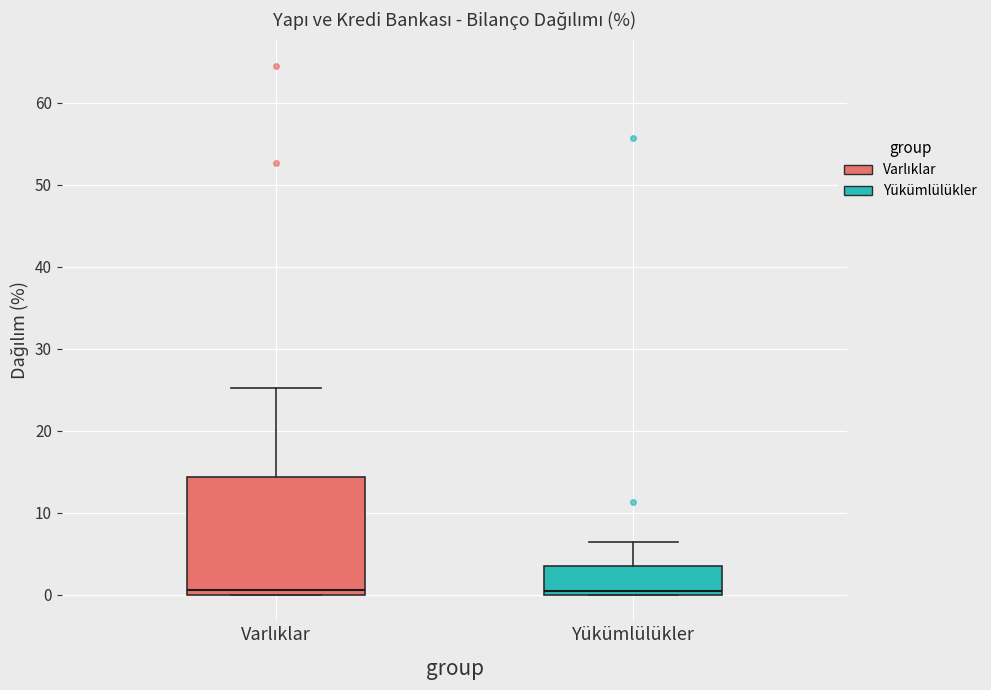

Reading left to right, transcribe this box plot: for each box, give where its median line is, the range the box spans, and where its two whiskers end, as read against the y-axis. The values are not printed on the chart, so give them approximately, as read against the axis.

Varlıklar: median 1, box 0 to 14, whiskers 0 to 25
Yükümlülükler: median 1, box 0 to 3, whiskers 0 to 6